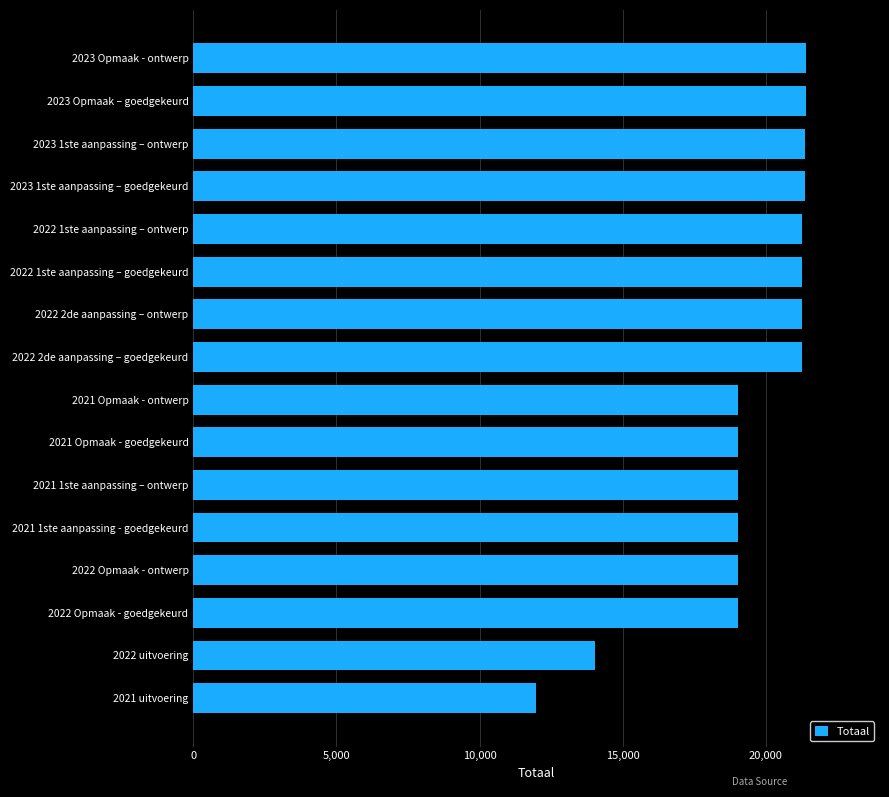

True or false: the data shows 33431 at 2022 Opmaak - goedgekeurd.

False